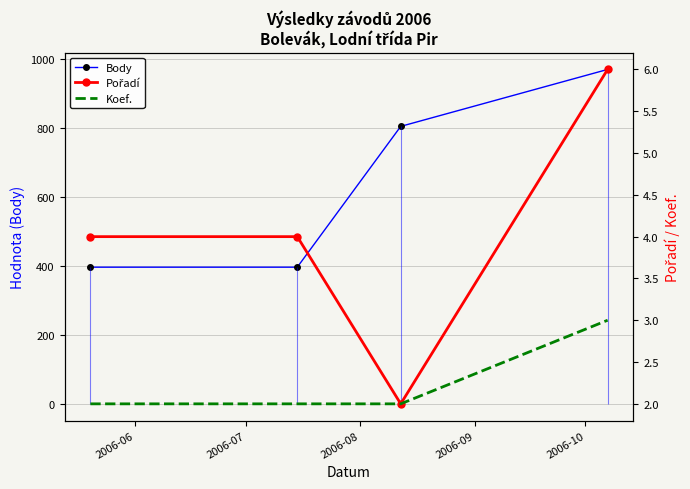

At how many categories does at least one series exceed 464?

2